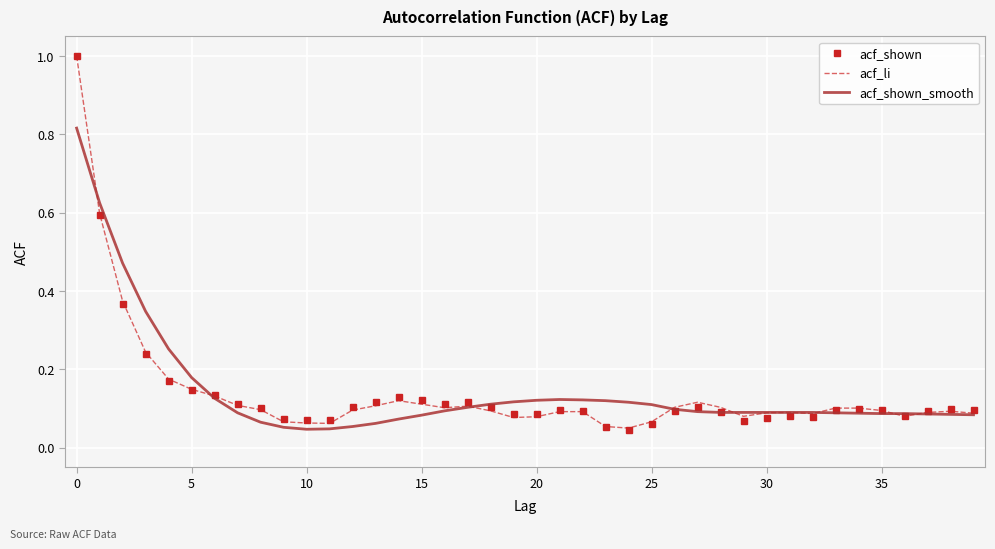

What is the maximum value shown in the chart?

1.0